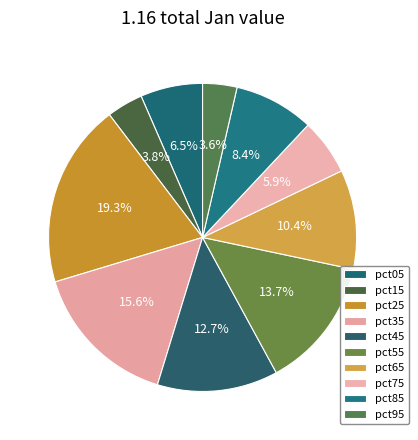

To the nearest percent, what percentage of the pie is pct85?

8%